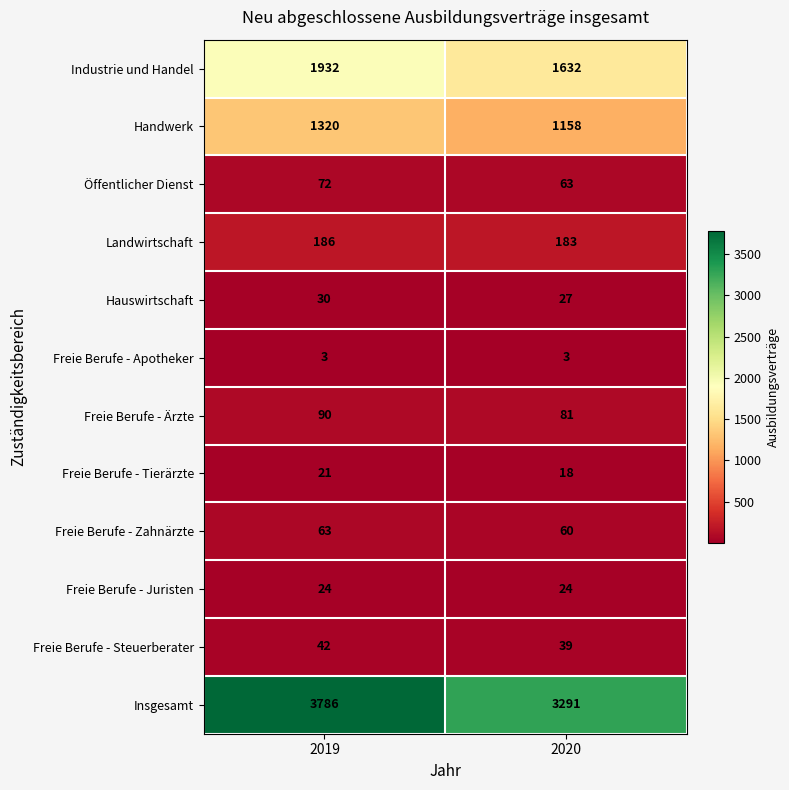

Which series has the largest total across all categories?

Insgesamt